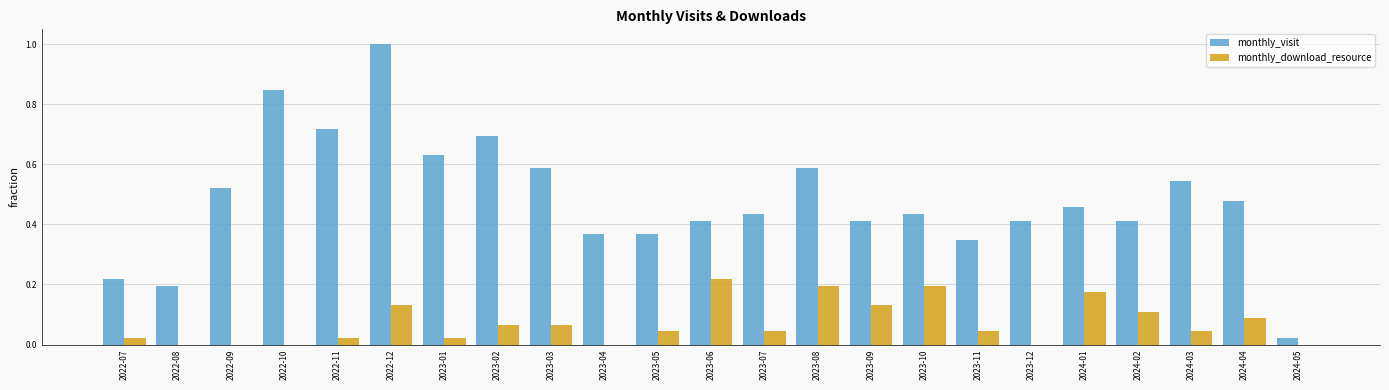

At which category is the sum across all series the highest?

2022-12